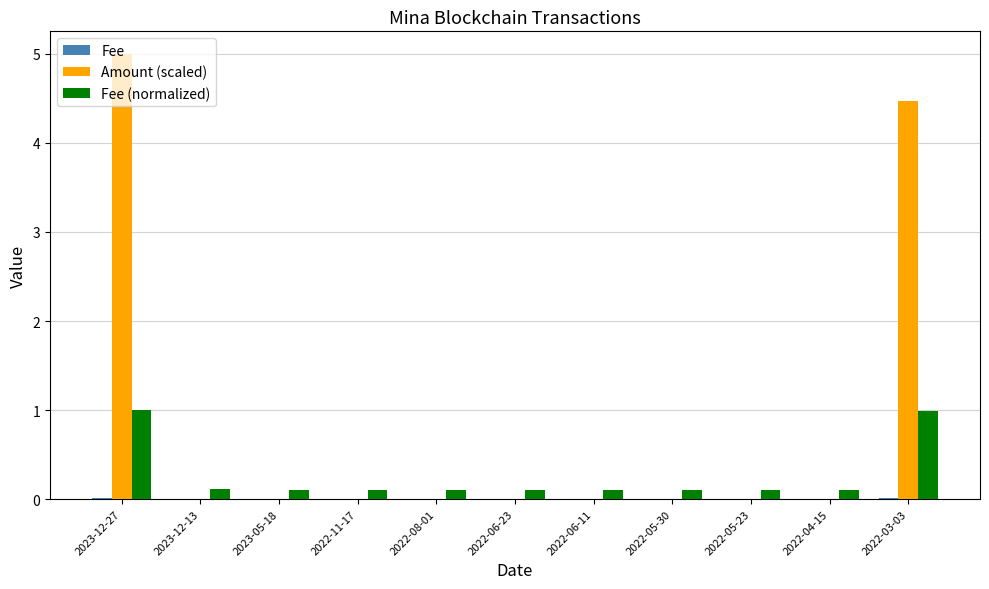

At which category is the sum across all series the highest?

2023-12-27